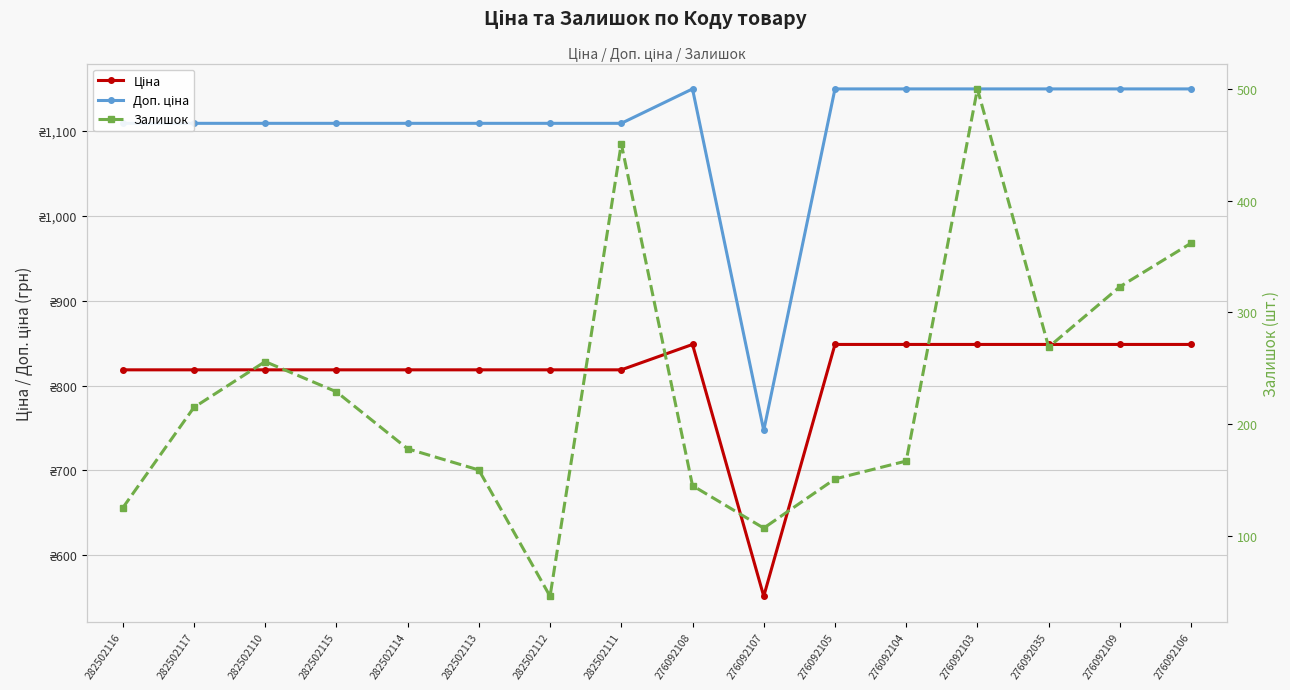

Which category has the lowest value in the Ціна series?

276092107